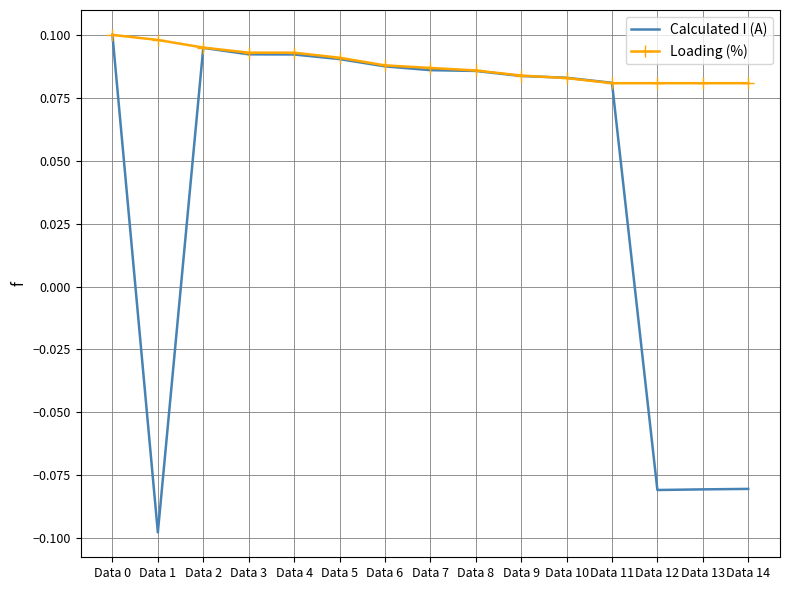

Which series has the largest range (max minus min)?

Calculated I (A)